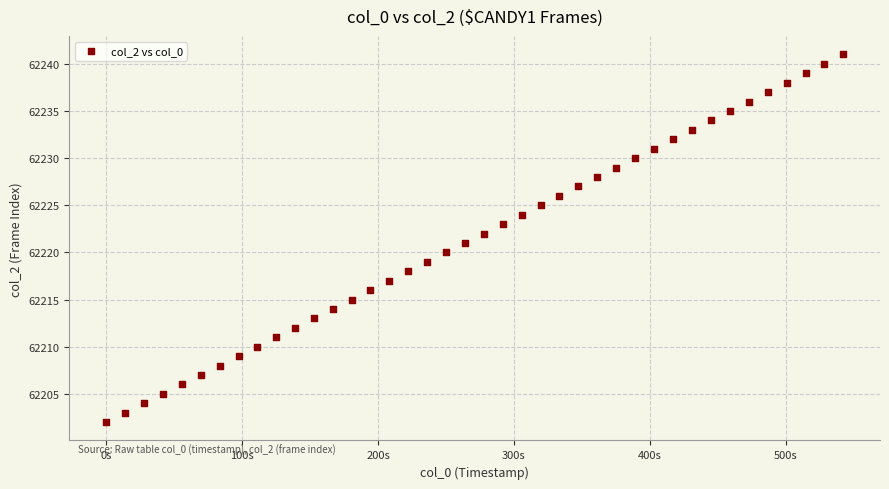

What is the range of Y values (max minus min)?

39